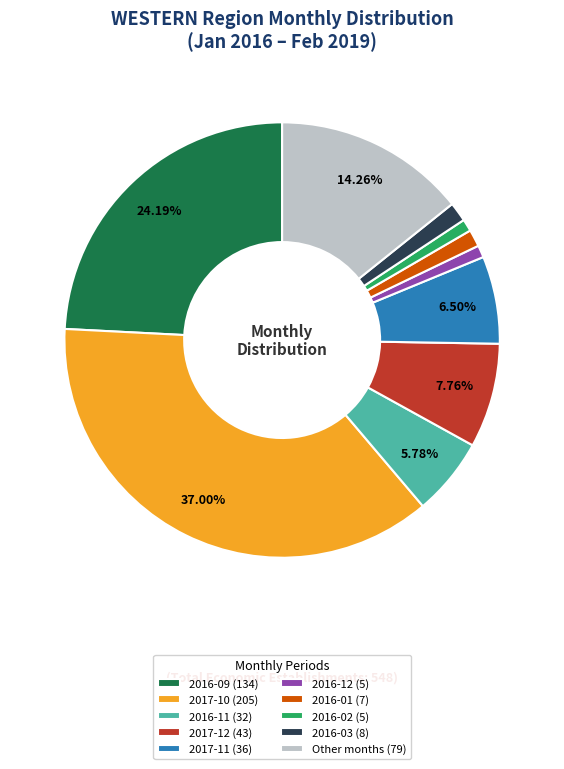

Is 2016-03 (8) the majority of the pie?

No